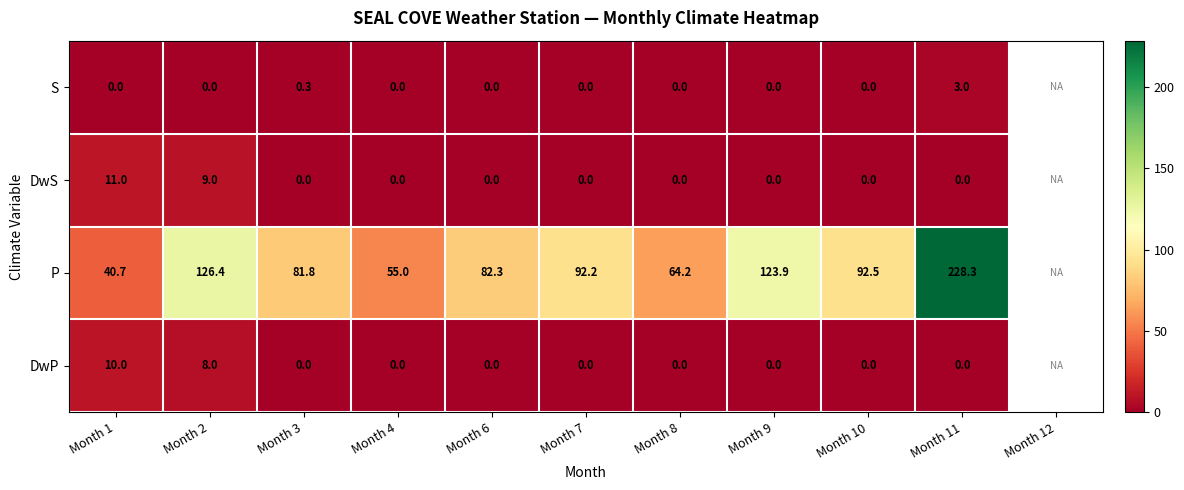

What is the difference between the P values at Month 10 and Month 3?

10.7